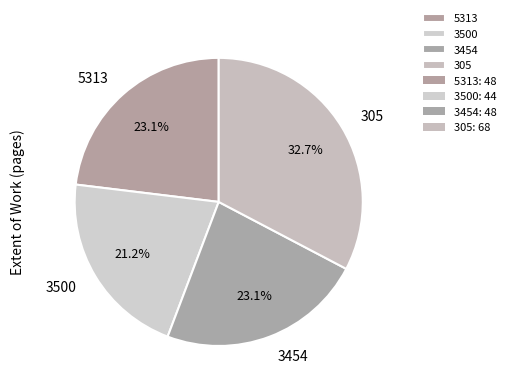

What percentage is the 3454 slice, to the nearest percent?

23%